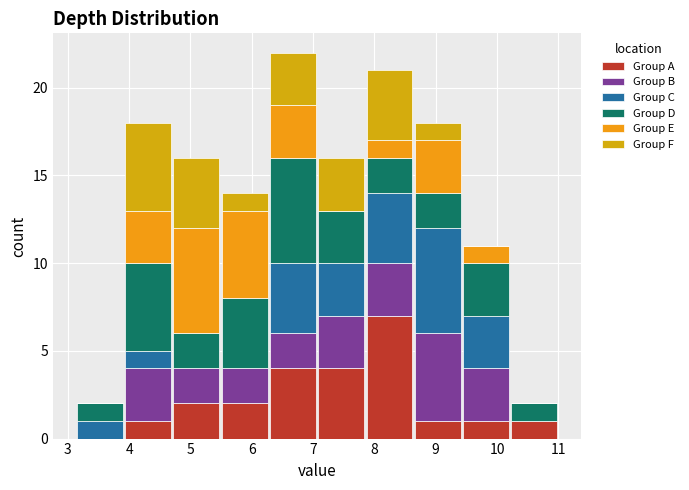

What is the total height of the stacked bar covering 3.1 to 3.9 on the x-axis? Neither the bar edges nor the heights are printed on the chart, so give them approximately, as read against the axes.

2